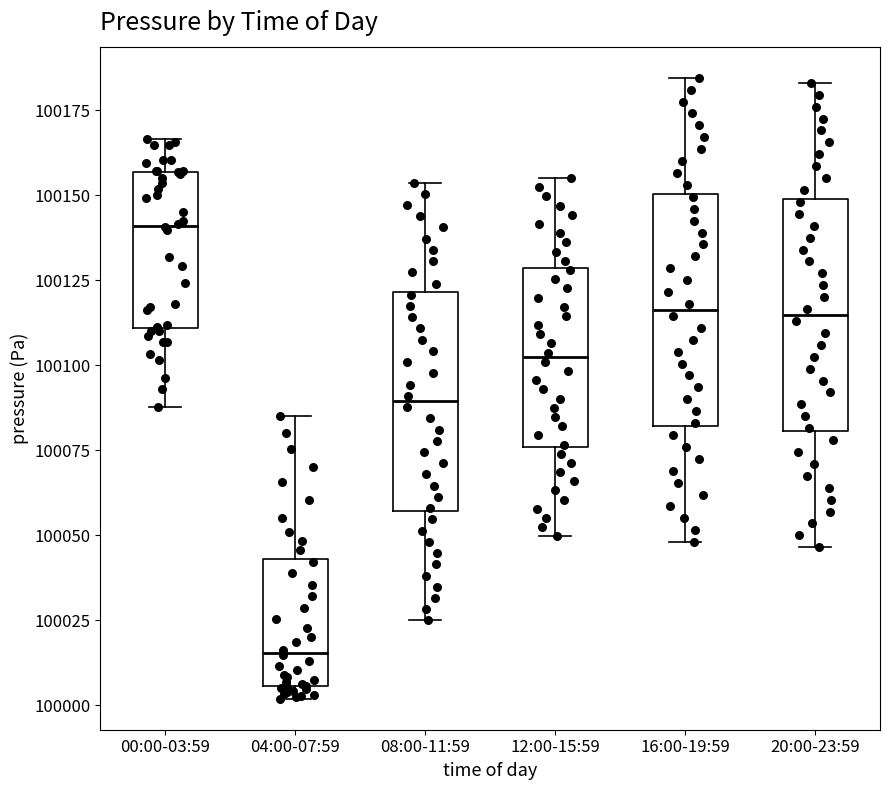

Which box has the lowest median line?

04:00-07:59